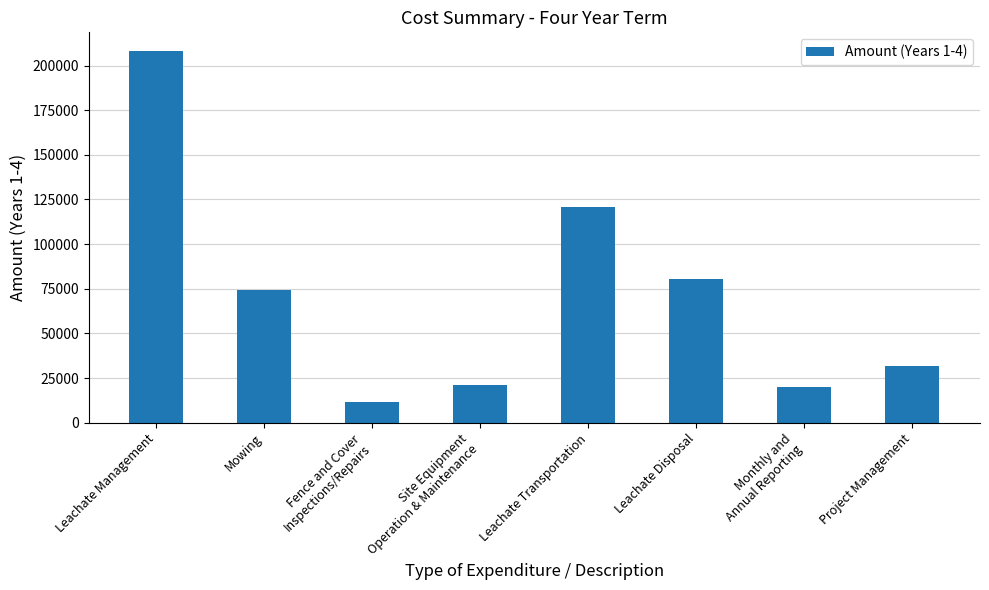

How many bars are there in total?

8